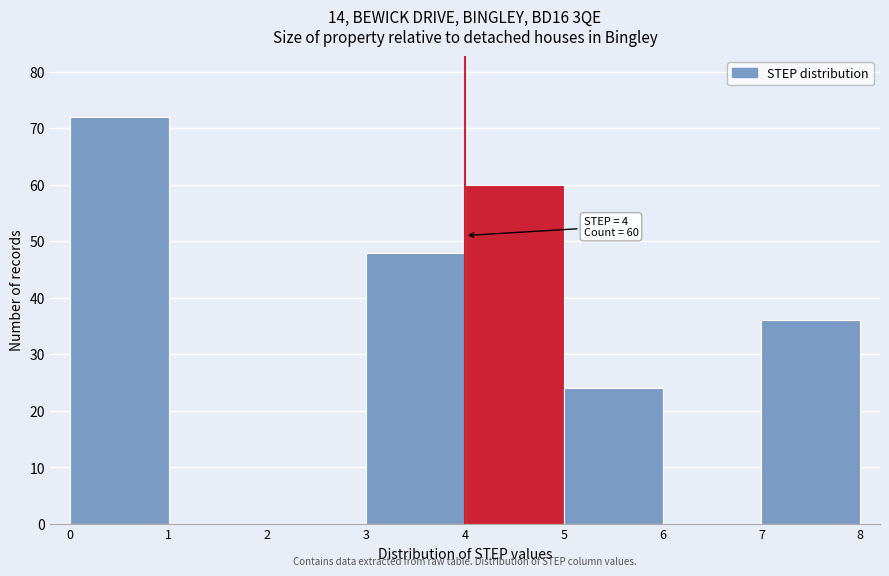

Over which range of the x-axis is the bar tallest?

0 to 1